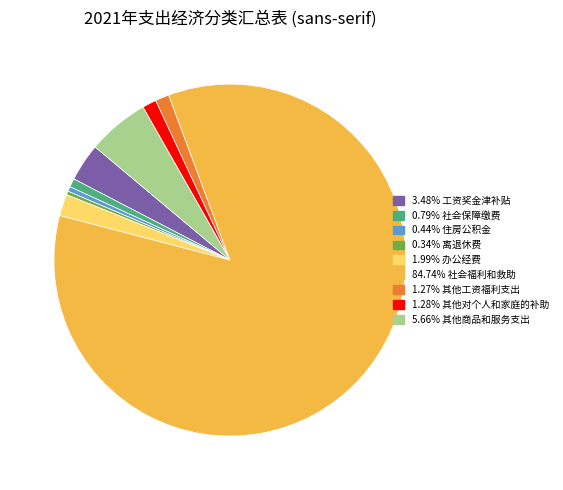

Is there a majority slice in this chart?

Yes